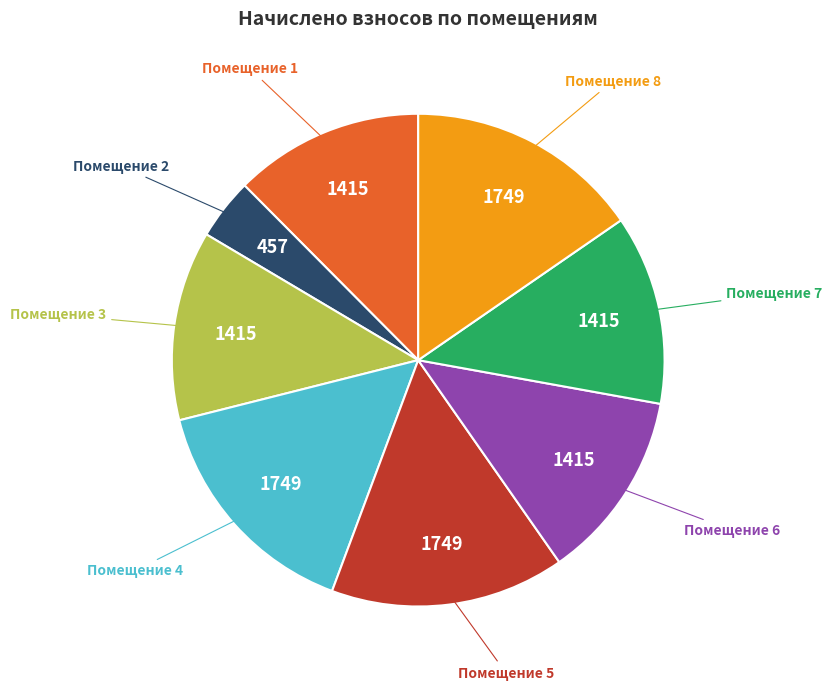

Does any single category account for the majority?

No